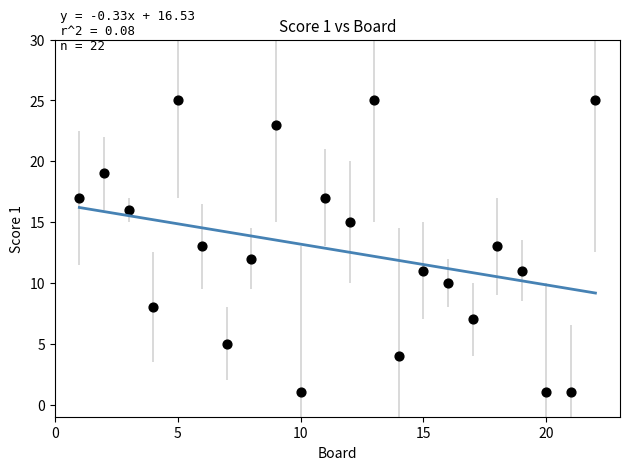

What is the range of X values (max minus min)?

21